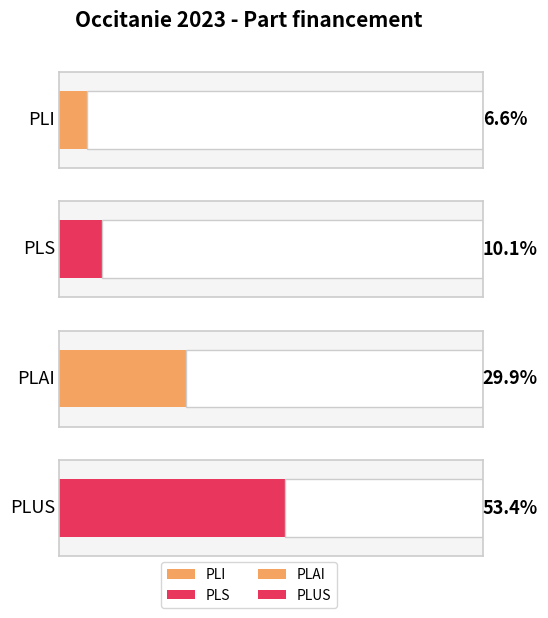

True or false: the data shows 6.6 at PLI.

True